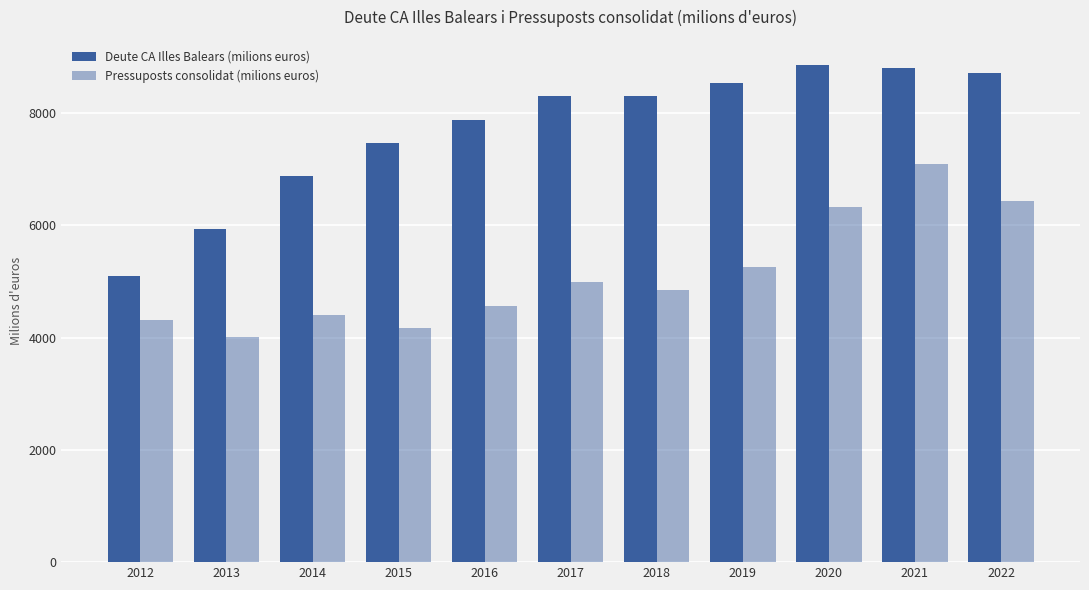

How many categories are shown in the chart?

11